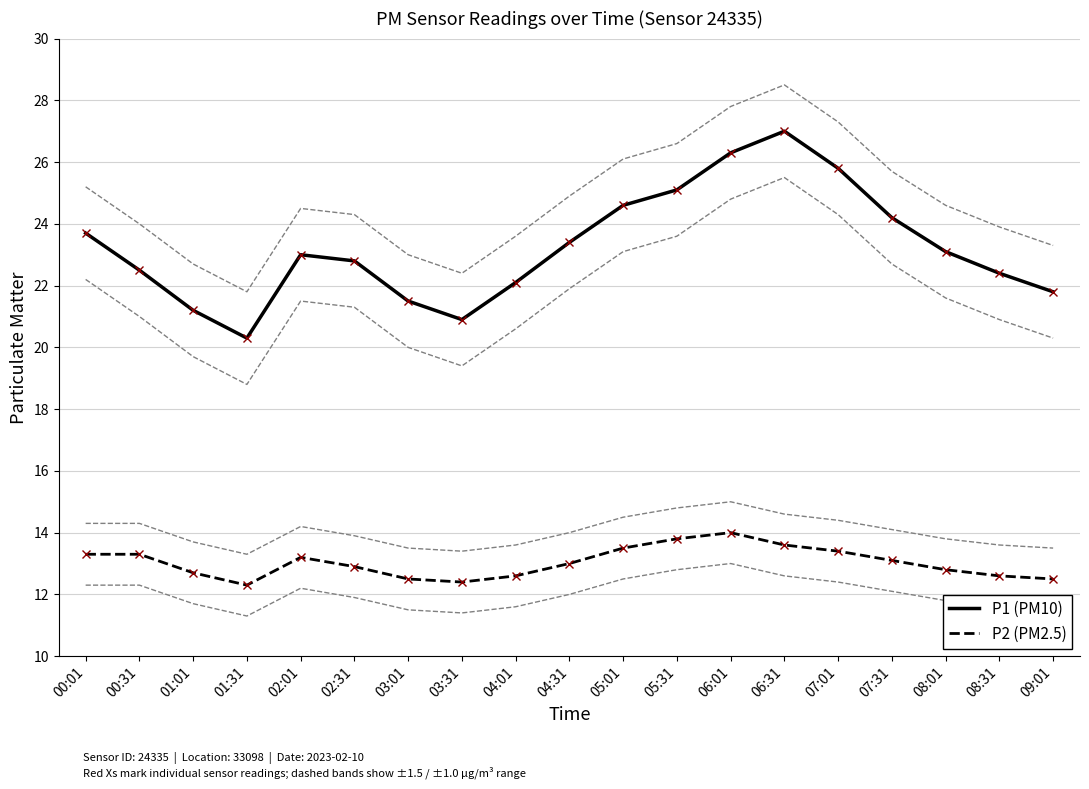

True or false: P2 (PM2.5) has more than 1 interior local peaks.

True